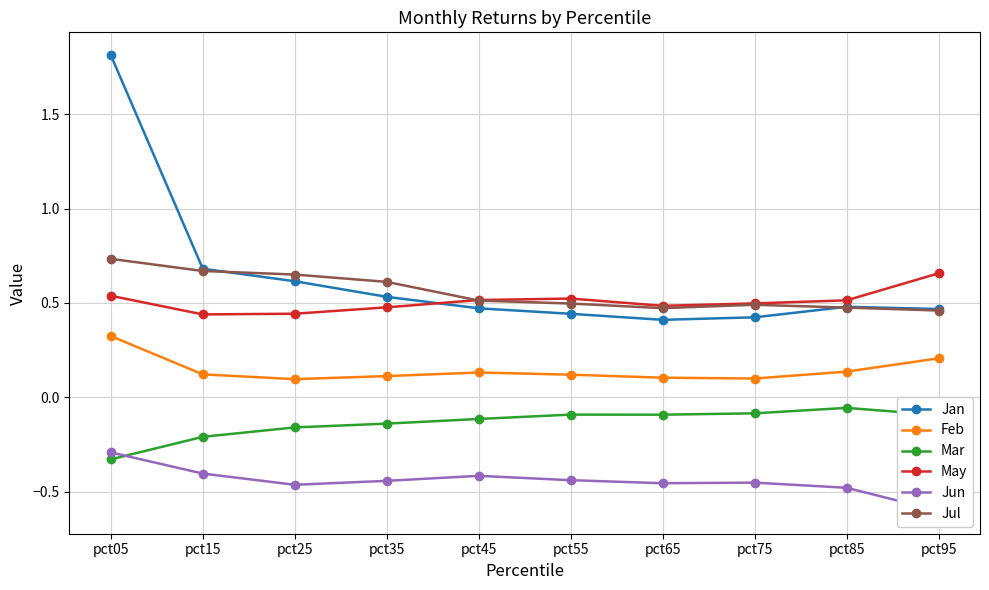

Does the chart display data point markers on the line(s)?

Yes